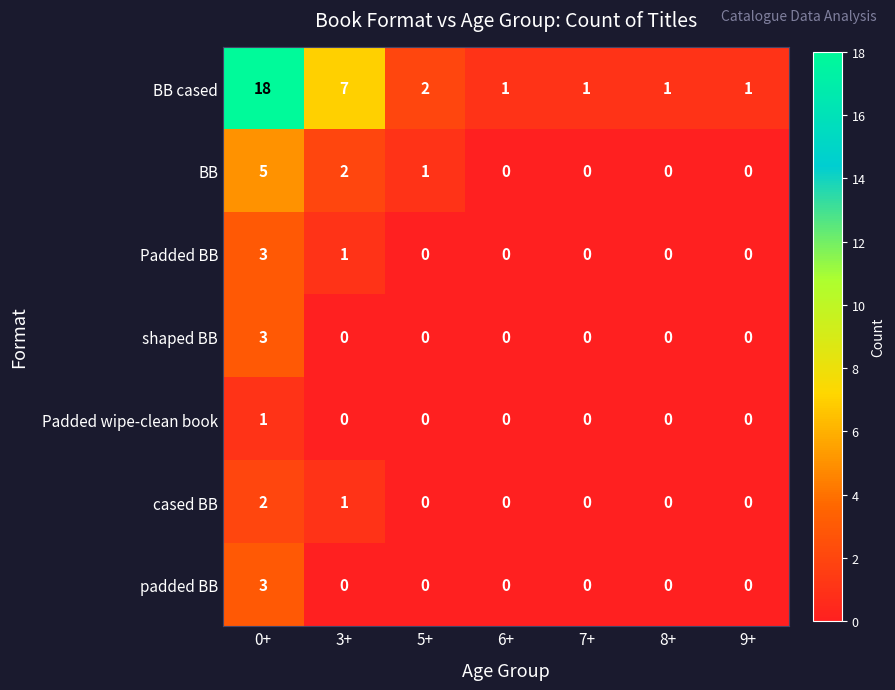

What is the difference between the padded BB values at 7+ and 0+?

3